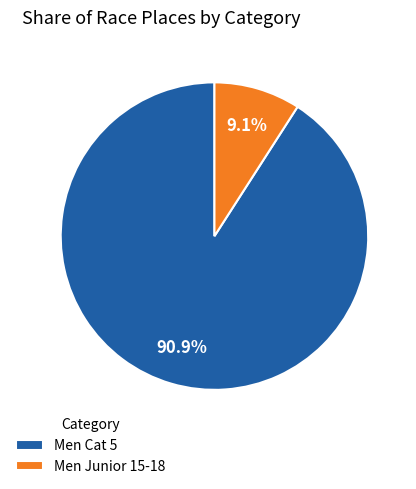

To the nearest percent, what portion does Men Junior 15-18 represent?

9%